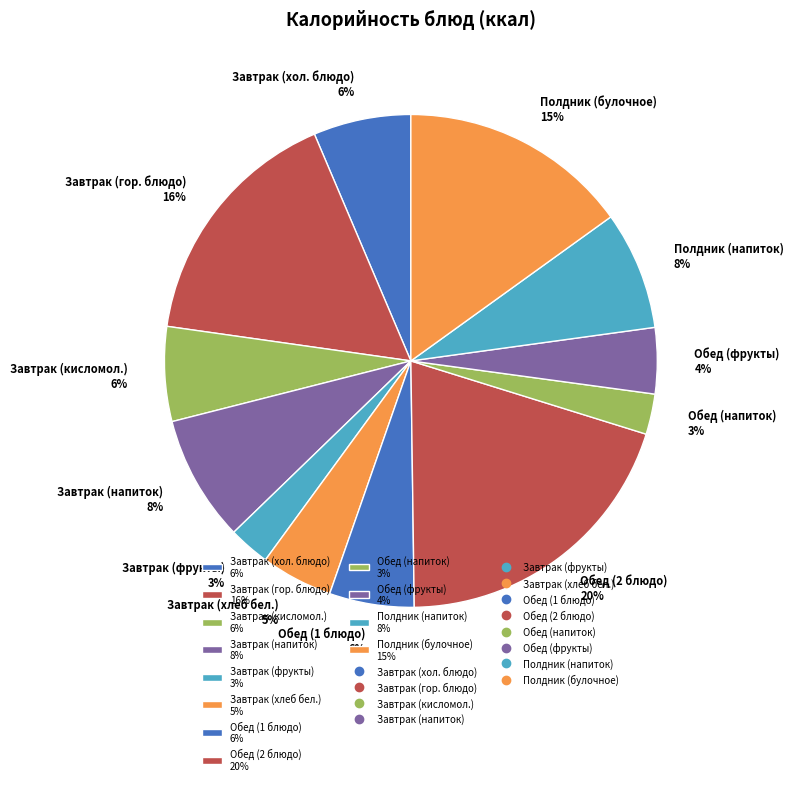

Which has a higher value, Обед (напиток) 3% or Полдник (напиток) 8%?

Полдник (напиток) 8%